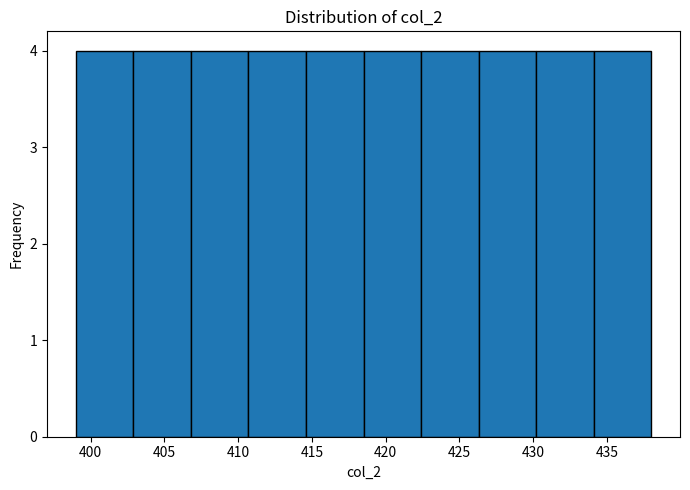

How tall is the bar that spans 402.9 to 406.8 on the x-axis? Neither the bar edges nor the heights are printed on the chart, so give them approximately, as read against the axes.

4